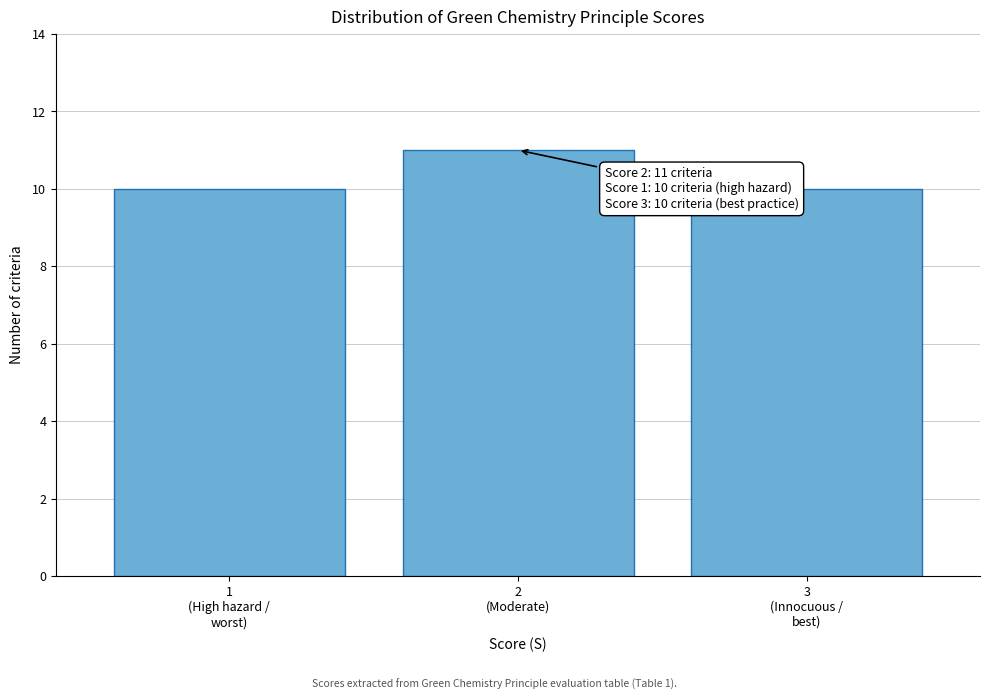

Reading left to right, list all the values displayed in this chart.

10	11	10